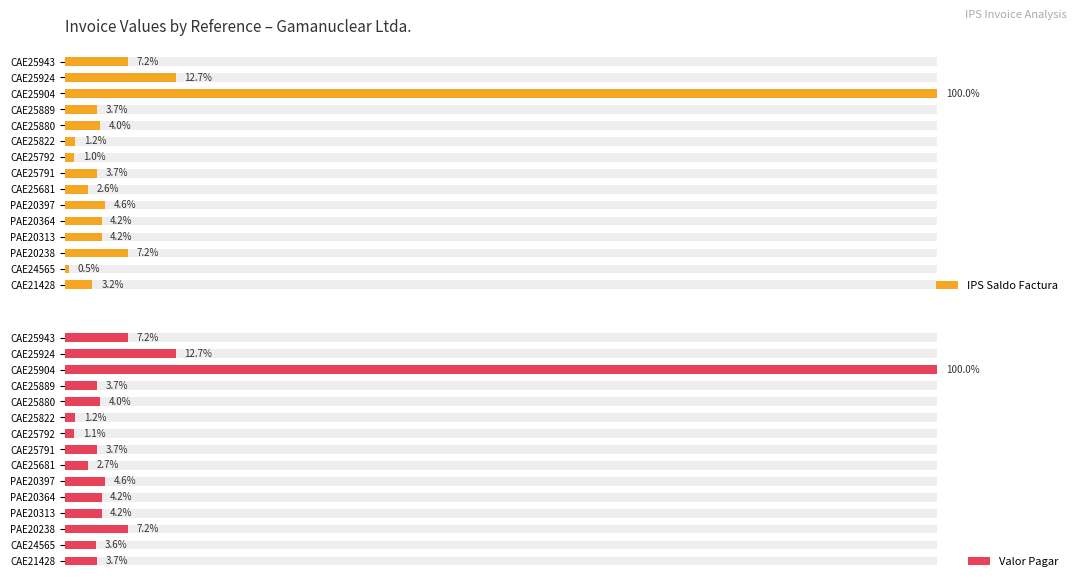

How many bars are there in total?

30